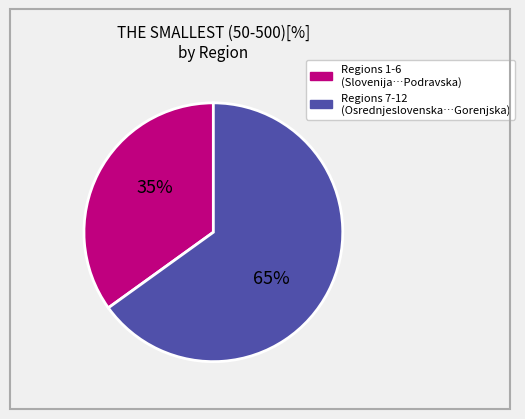

Is there a majority slice in this chart?

Yes